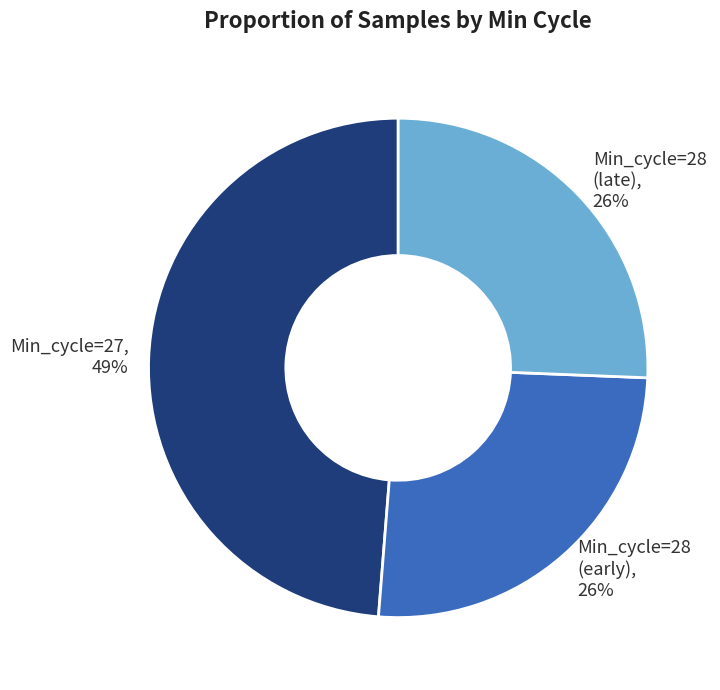

True or false: Min_cycle=28 (early) accounts for 36% of the total.

False